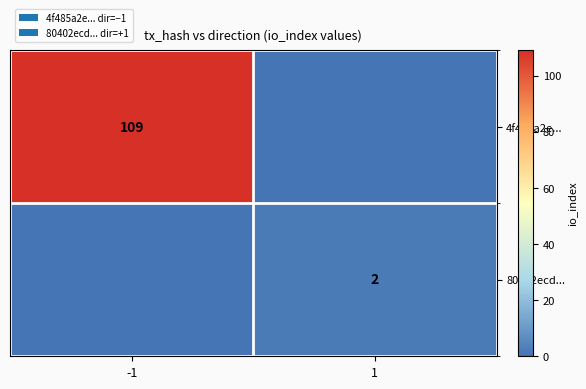

Is the value of 80402ecd... at 1 greater than the value of 4f485a2e... at -1?

No